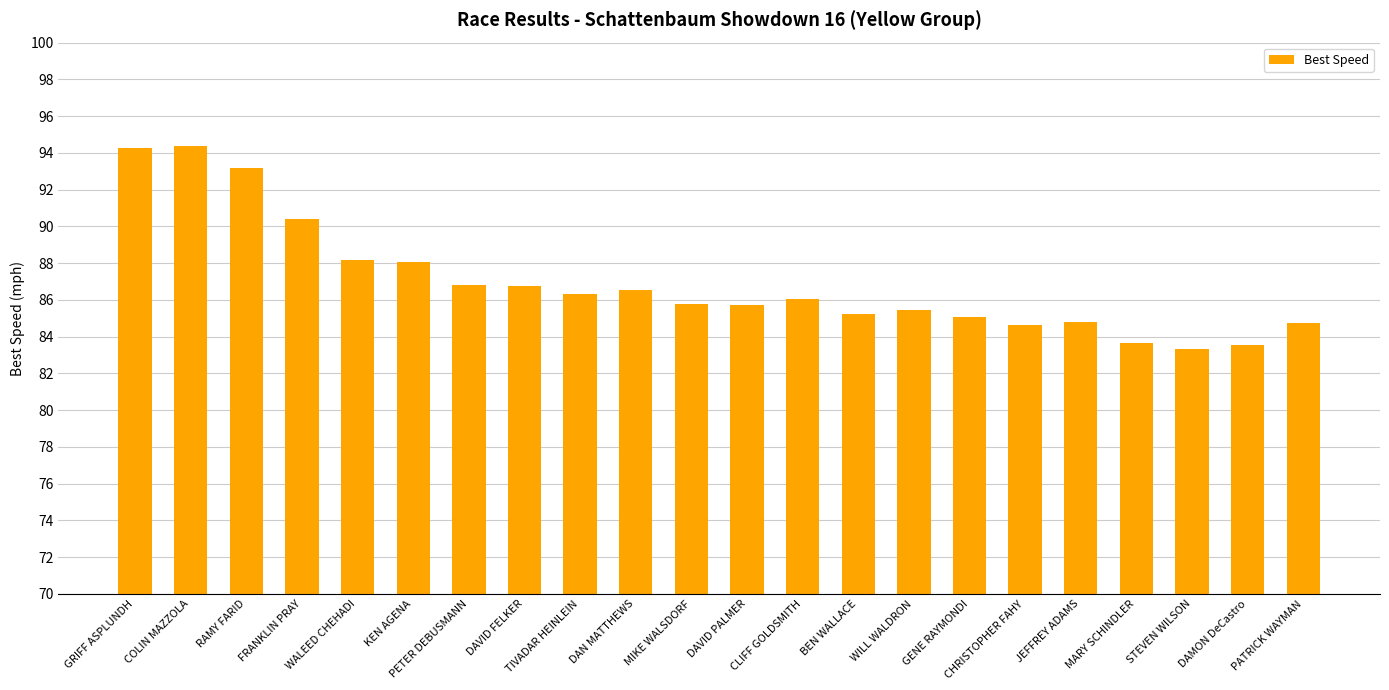

The value at DAN MATTHEWS is 118.3. True or false?

False